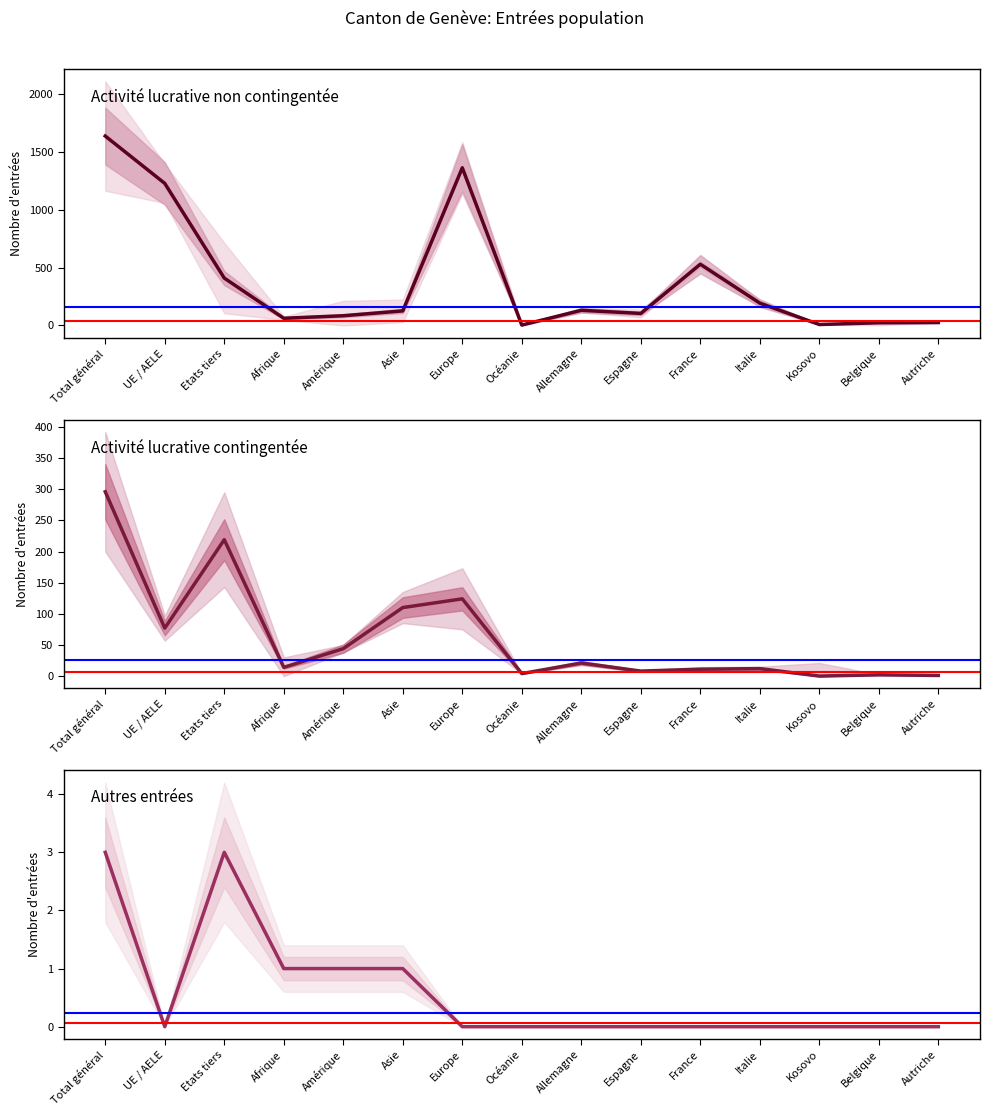

Which series has the widest spread of values?

Activité lucrative non contingentée